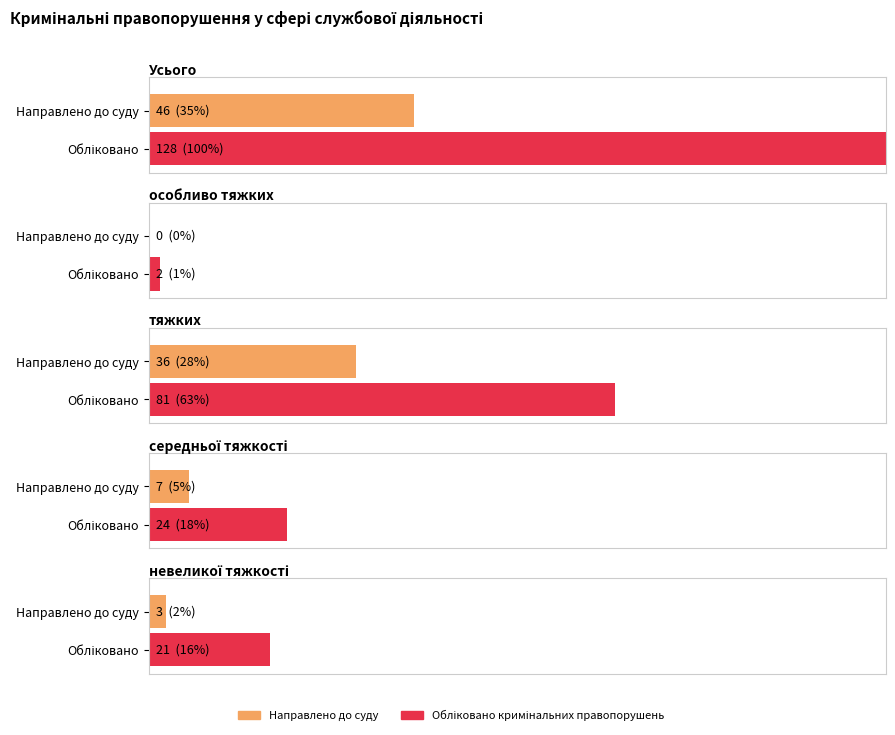

Is it true that Кримінальні правопорушення направлені до суду equals 20 at тяжких?

False